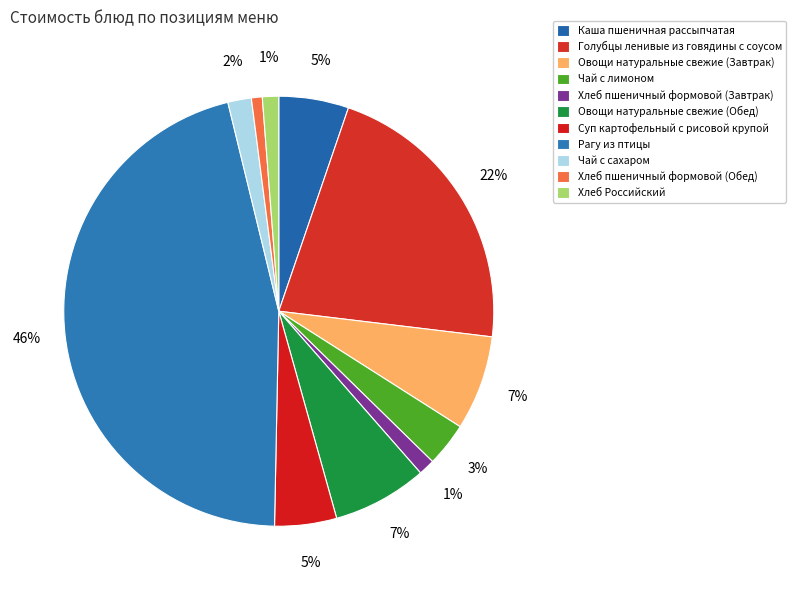

Which category has the biggest portion of the pie?

Рагу из птицы